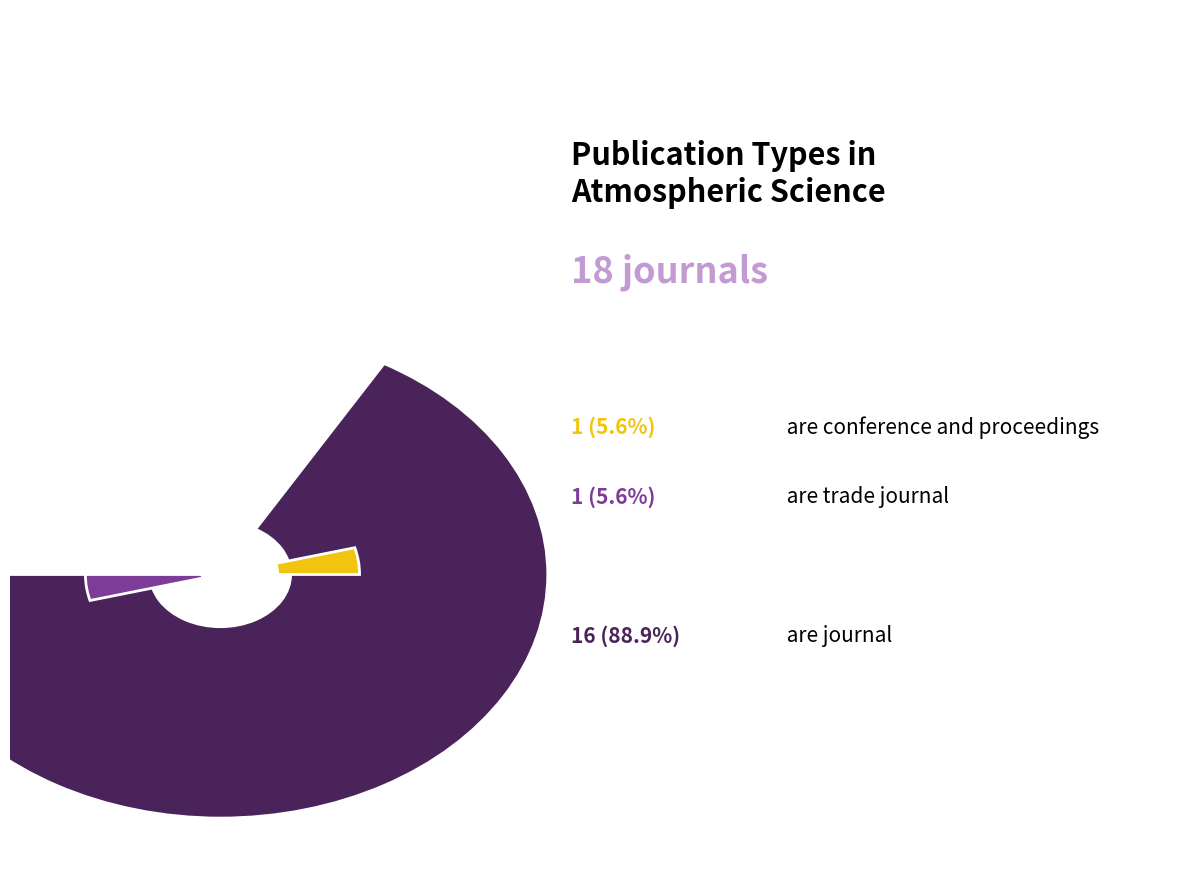

Is it true that journal is 89% of the pie?

True